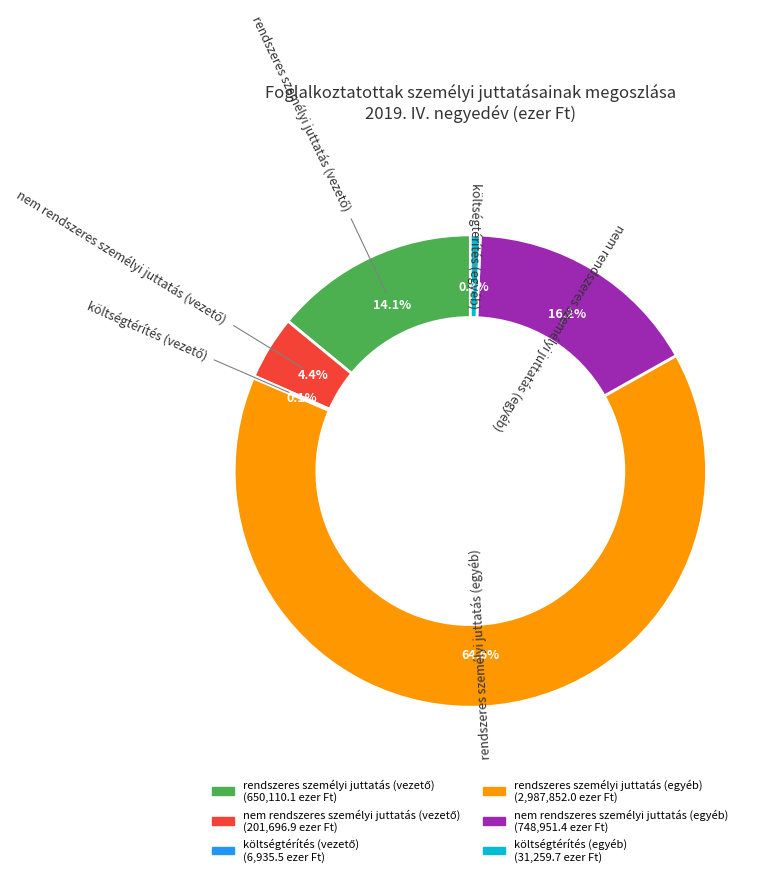

Which slice is the largest?

rendszeres személyi juttatás (egyéb)